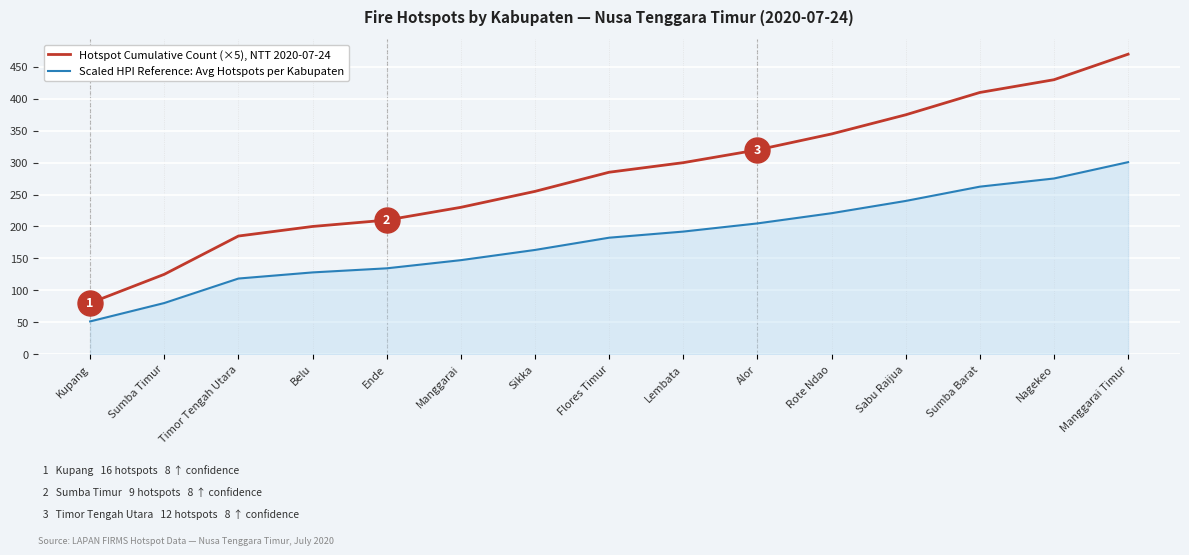

What are all the series names shown in the legend?

Hotspot Cumulative Count (×5), NTT 2020-07-24, Scaled HPI Reference: Avg Hotspots per Kabupaten